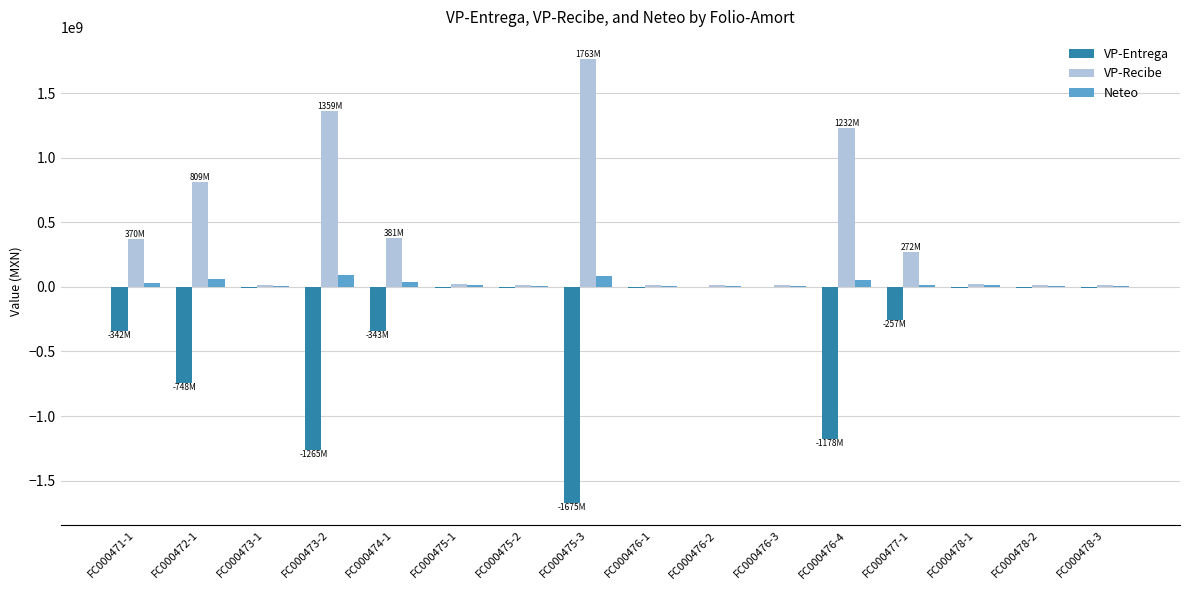

What is the maximum value shown in the chart?

1762546510.2